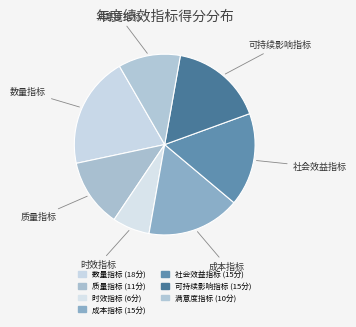

Which slice is the smallest?

时效指标